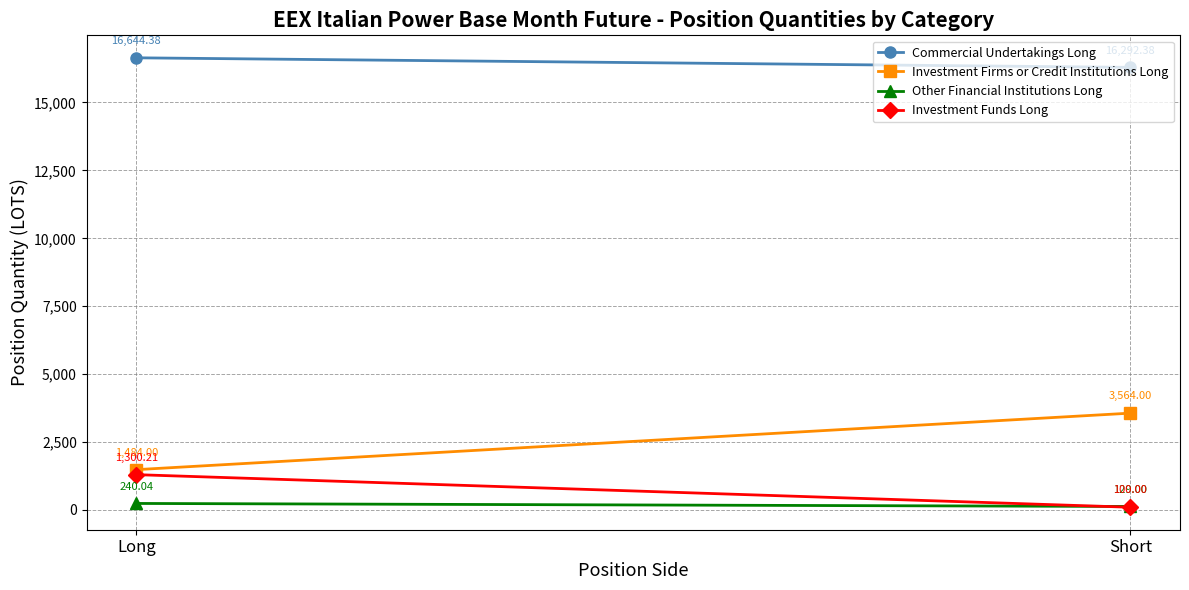

At Short, list the series in order from largest to smallest.

Commercial Undertakings Long, Investment Firms or Credit Institutions Long, Other Financial Institutions Long, Investment Funds Long